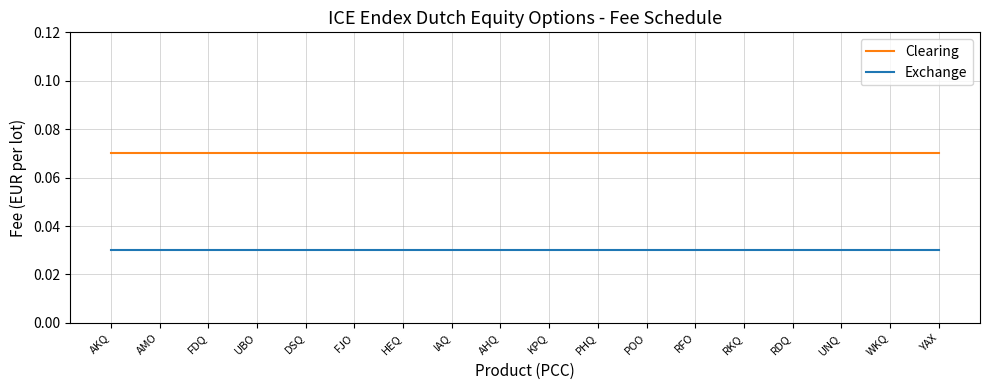

Is the value of Exchange at PHQ greater than the value of Clearing at POO?

No